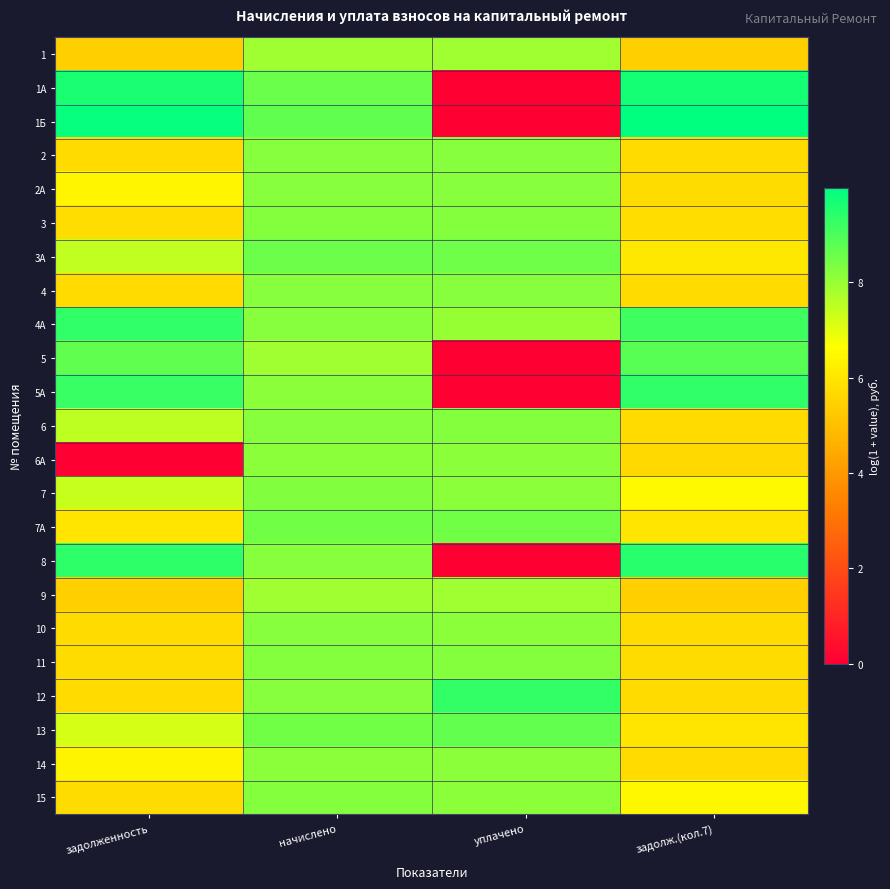

Reading left to right, extract all data points from this chart.

1: задолженность=5.4	начислено=7.9	уплачено=7.9	задолж.(кол.7)=5.4
1А: задолженность=9.6	начислено=8.6	уплачено=0.0	задолж.(кол.7)=9.7
1Б: задолженность=9.9	начислено=8.7	уплачено=0.0	задолж.(кол.7)=10.0
2: задолженность=5.7	начислено=8.2	уплачено=8.2	задолж.(кол.7)=5.7
2А: задолженность=6.4	начислено=8.2	уплачено=8.2	задолж.(кол.7)=5.7
3: задолженность=5.8	начислено=8.3	уплачено=8.3	задолж.(кол.7)=5.8
3А: задолженность=7.5	начислено=8.5	уплачено=8.5	задолж.(кол.7)=6.1
4: задолженность=5.7	начислено=8.2	уплачено=8.2	задолж.(кол.7)=5.7
4А: задолженность=9.3	начислено=8.2	уплачено=8.0	задолж.(кол.7)=9.1
5: задолженность=8.7	начислено=7.9	уплачено=0.0	задолж.(кол.7)=8.8
5А: задолженность=9.2	начислено=8.2	уплачено=0.0	задолж.(кол.7)=9.3
6: задолженность=7.5	начислено=8.2	уплачено=8.3	задолж.(кол.7)=5.7
6А: задолженность=0.0	начислено=8.2	уплачено=8.2	задолж.(кол.7)=5.7
7: задолженность=7.4	начислено=8.3	уплачено=8.2	задолж.(кол.7)=6.5
7А: задолженность=6.0	начислено=8.5	уплачено=8.5	задолж.(кол.7)=6.0
8: задолженность=9.4	начислено=8.2	уплачено=0.0	задолж.(кол.7)=9.5
9: задолженность=5.4	начислено=7.9	уплачено=7.9	задолж.(кол.7)=5.4
10: задолженность=5.7	начислено=8.2	уплачено=8.2	задолж.(кол.7)=5.7
11: задолженность=5.8	начислено=8.2	уплачено=8.2	задолж.(кол.7)=5.8
12: задолженность=5.7	начислено=8.2	уплачено=9.3	задолж.(кол.7)=5.7
13: задолженность=7.2	начислено=8.5	уплачено=8.7	задолж.(кол.7)=6.0
14: задолженность=6.4	начислено=8.2	уплачено=8.2	задолж.(кол.7)=5.7
15: задолженность=5.8	начислено=8.2	уплачено=8.2	задолж.(кол.7)=6.5